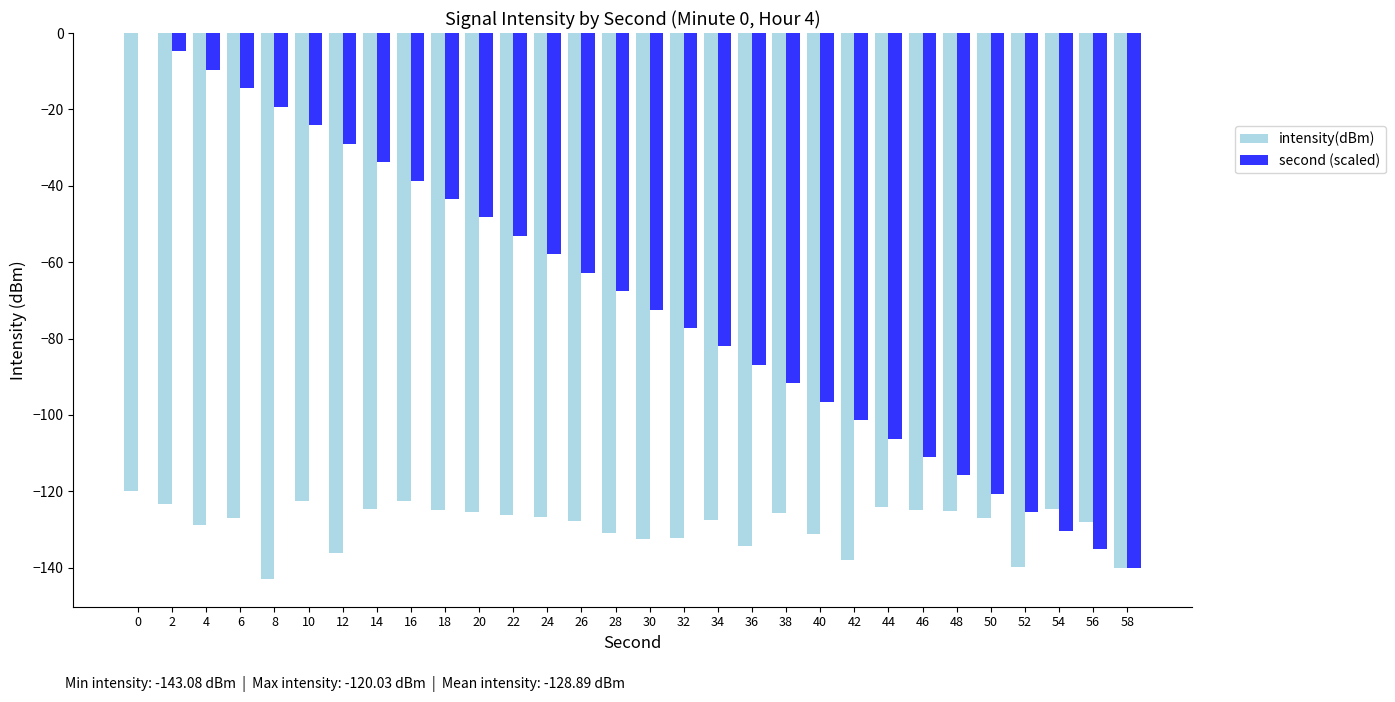

What is the sum of all second (scaled) values?

-2100.0